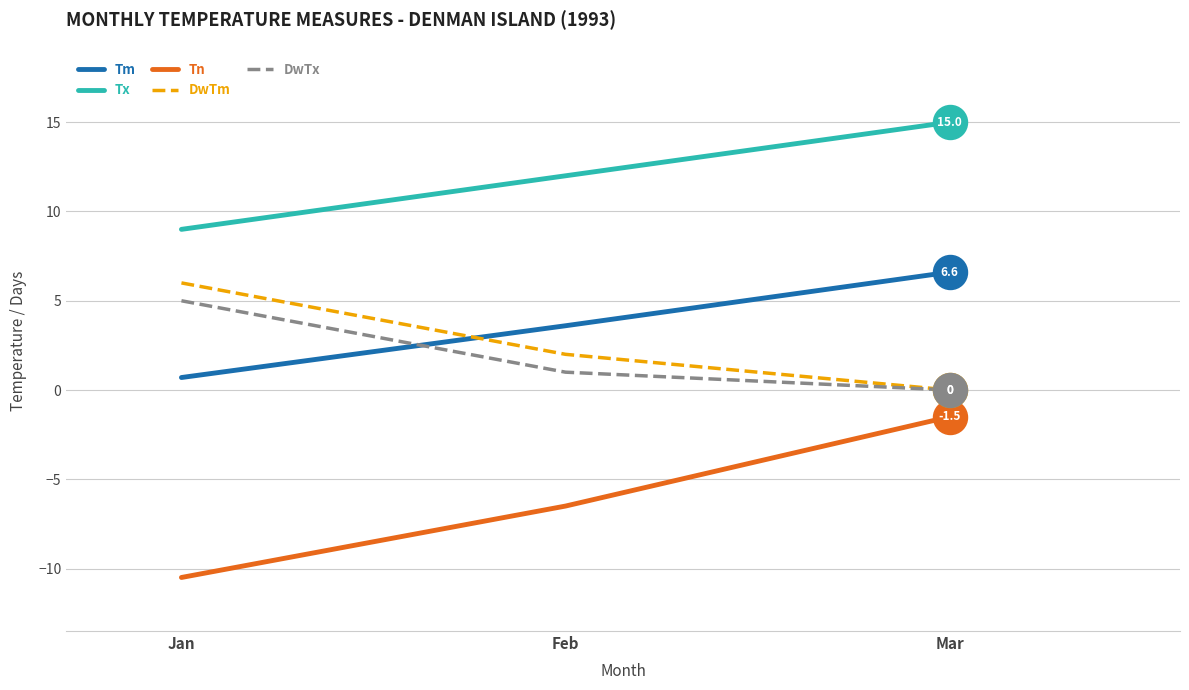

Which series has the largest total across all categories?

Tx